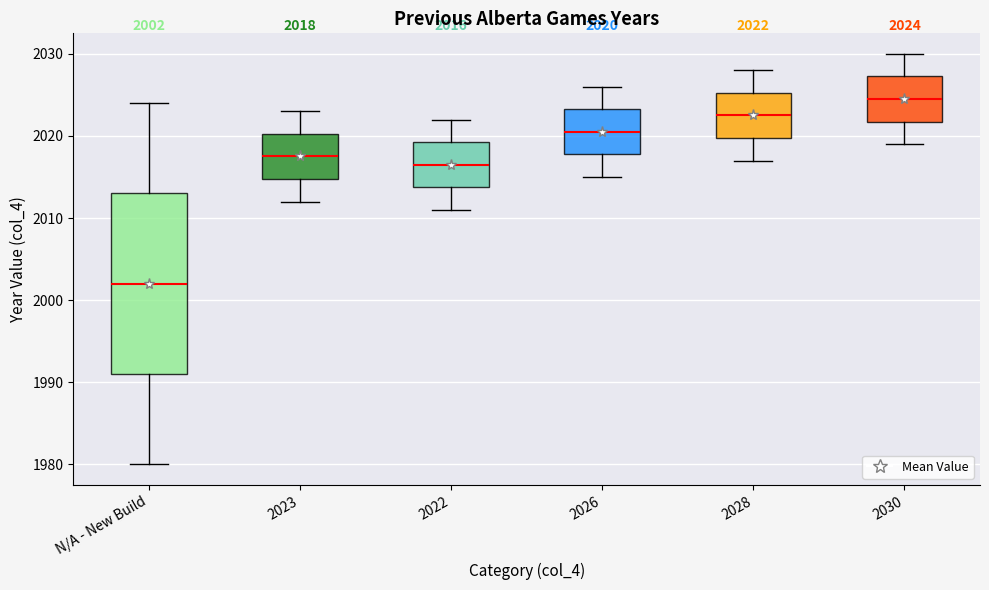

Comparing the boxes themselves (not the whiskers), which one is the tallest?

N/A - New Build